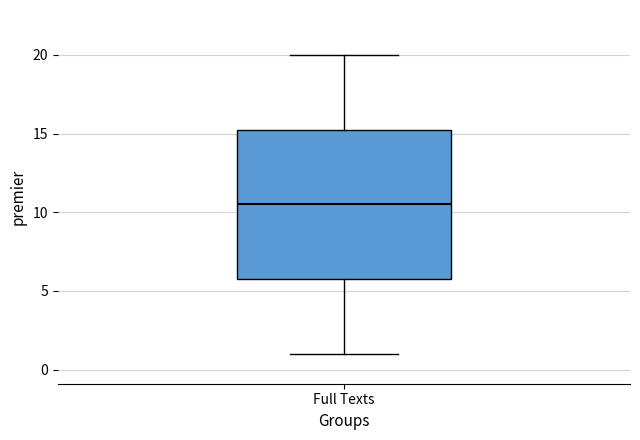

Transcribe this box plot: give where the median line is, the range the box spans, and where the two whiskers end, as read against the y-axis. The values are not printed on the chart, so give them approximately, as read against the axis.

median 10.5, box 6.0 to 15.5, whiskers 1.0 to 20.0